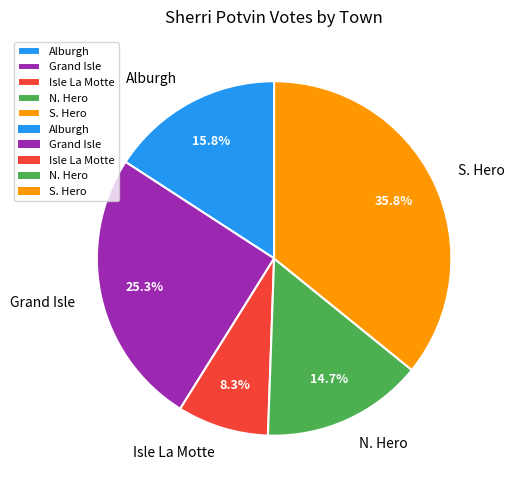

How many segments does this pie chart have?

5